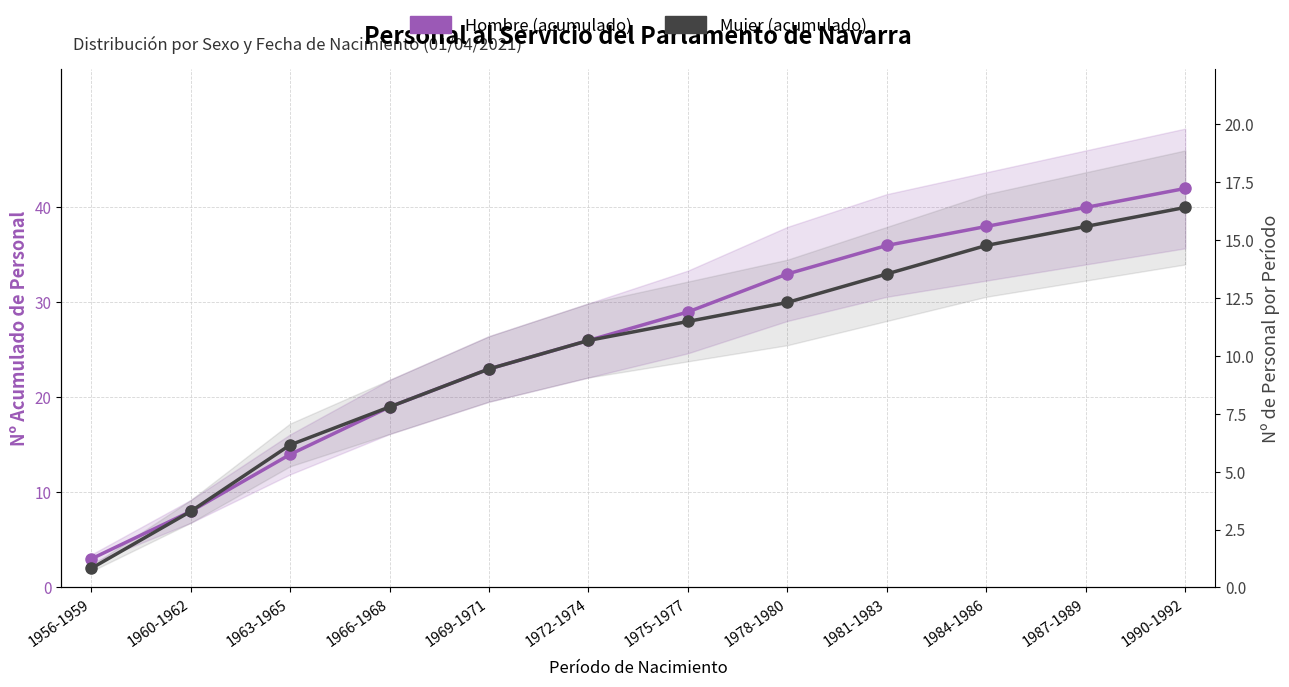

At how many categories does at least one series exceed 19?

8